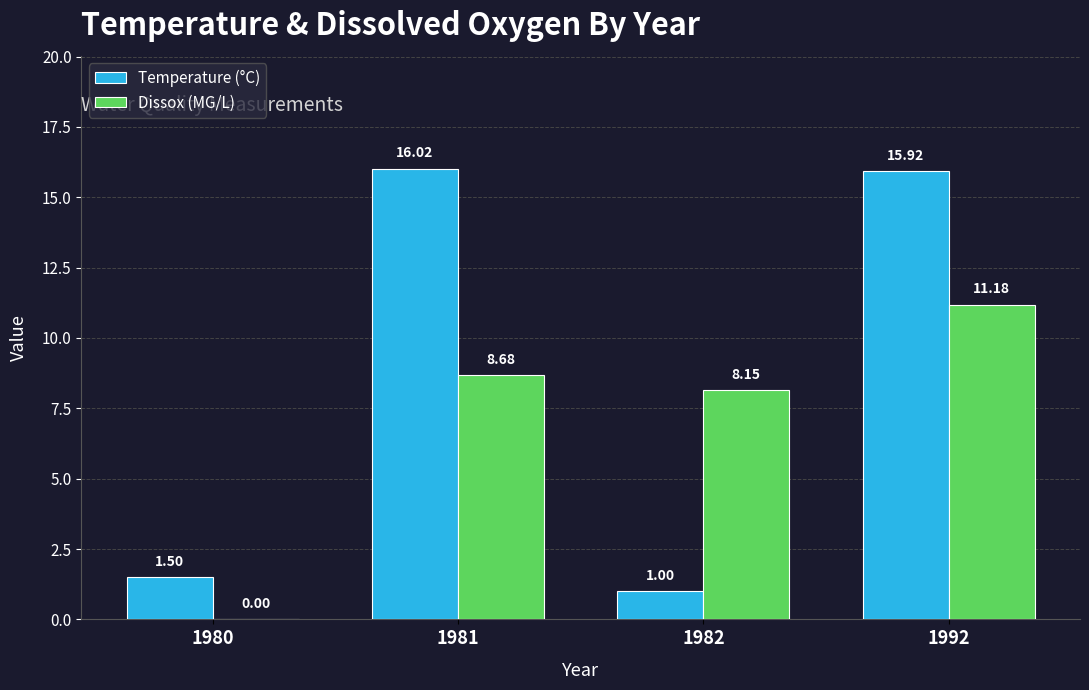

Are the bars grouped side by side (vs. stacked)?

Yes